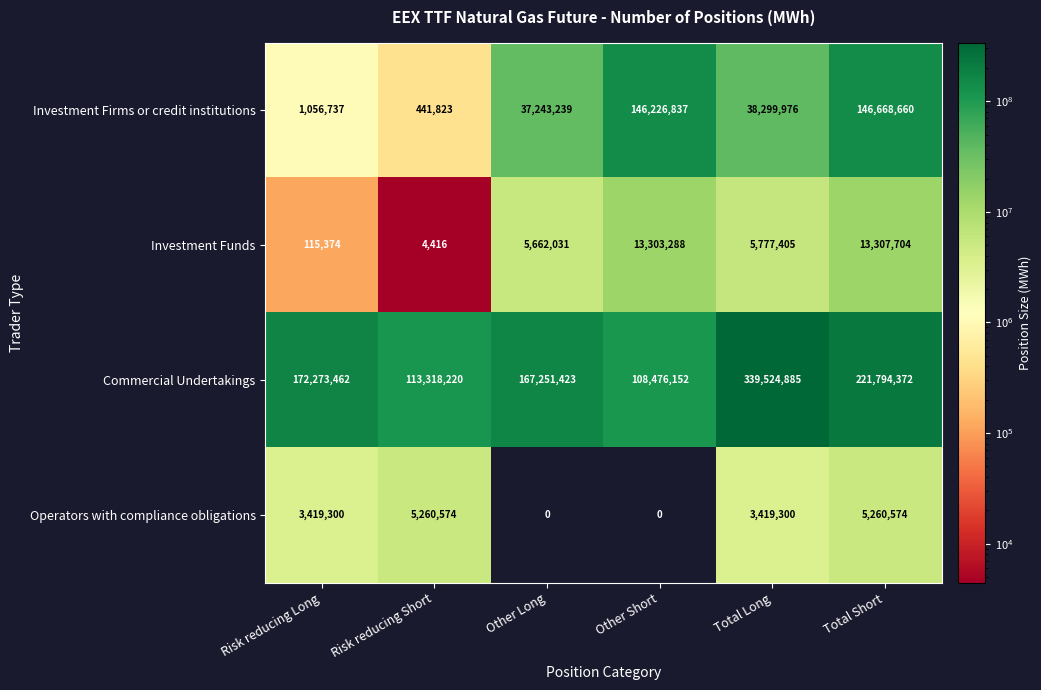

Which label corresponds to the largest value in the chart?

Total Long